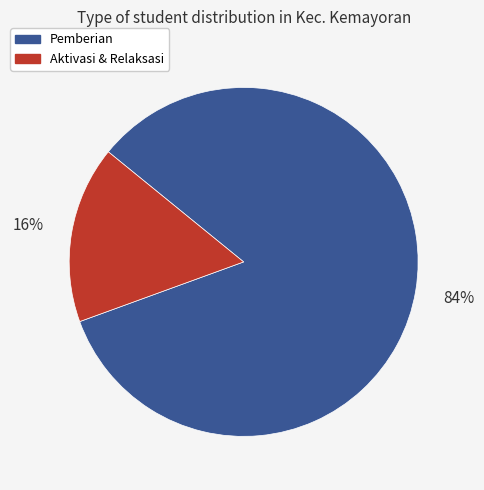

Is there a majority slice in this chart?

Yes